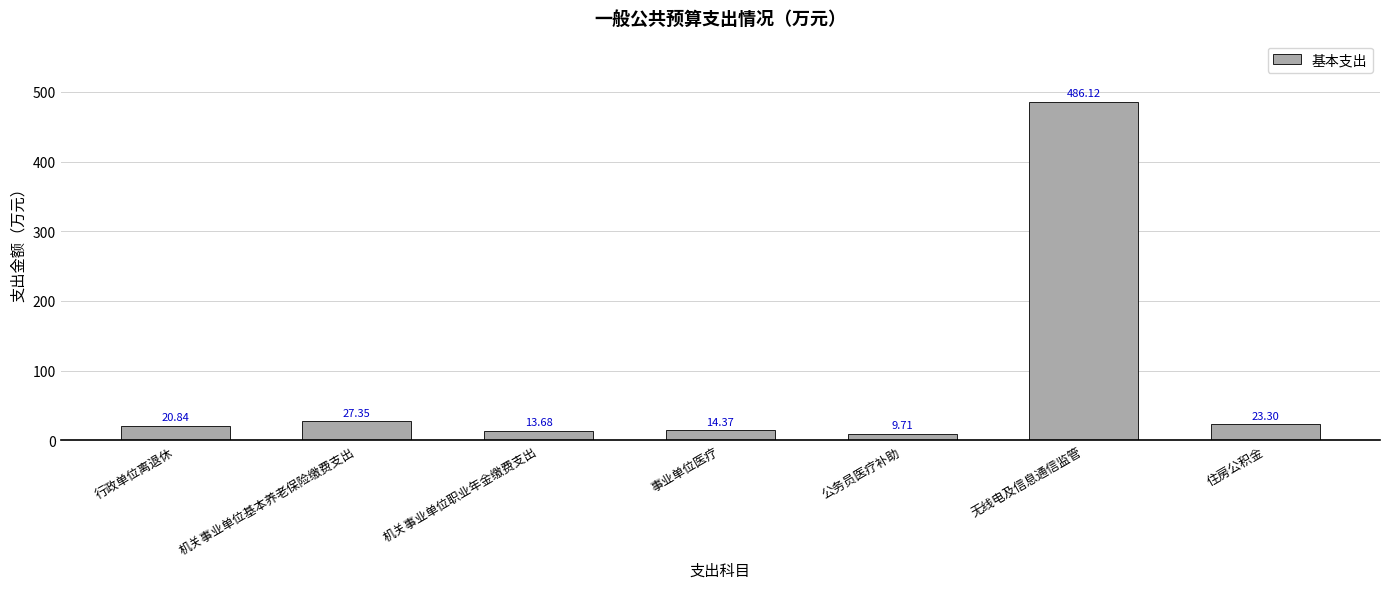

What is the greatest value displayed?

486.1